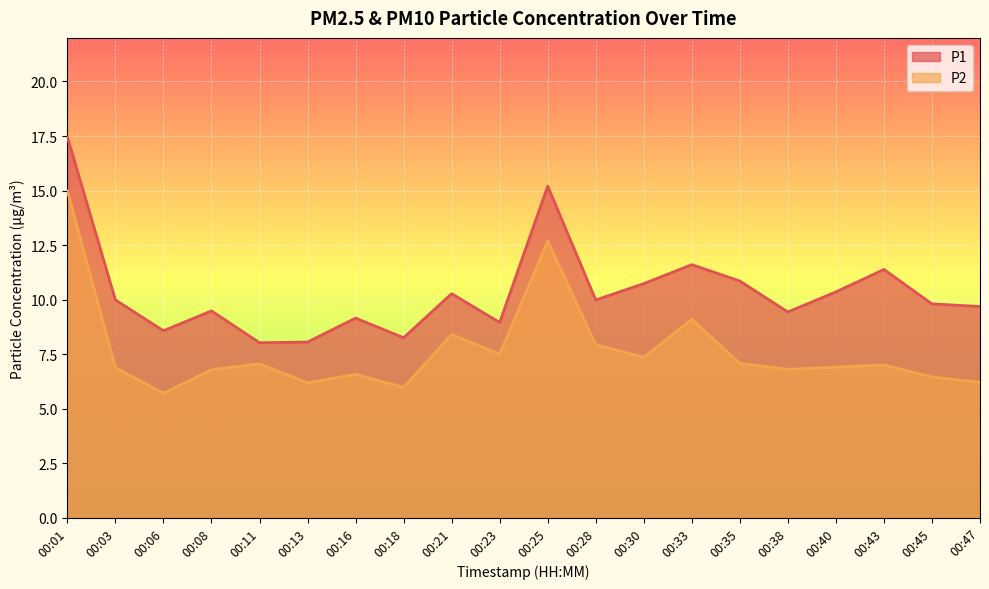

What is the difference between the highest and lowest values at 00:25?

2.5